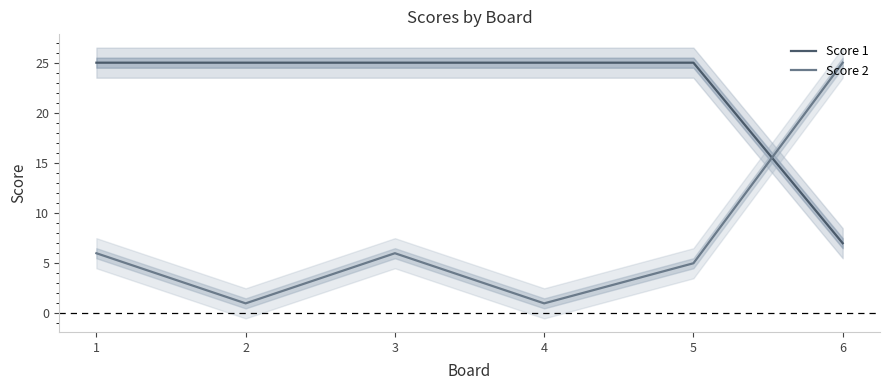

At which label is Score 1 closest to 16?

1